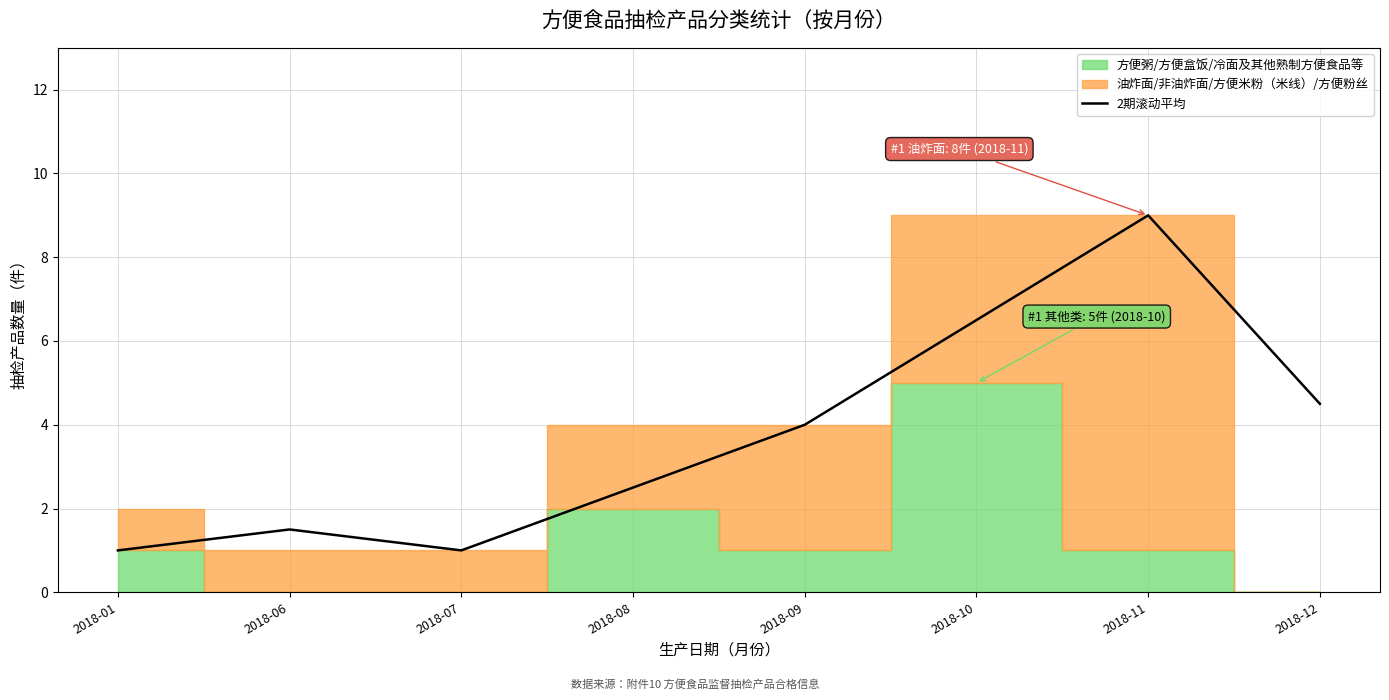

How many lines are shown in the chart?

1